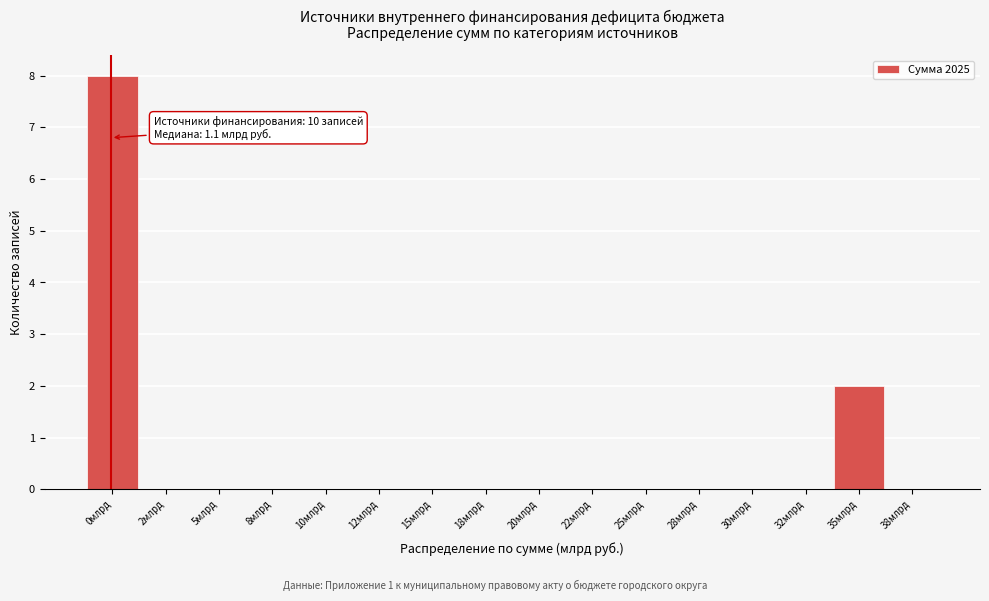

Reading left to right, transcribe all the data shown in this chart.

0млрд=8	2млрд=0	5млрд=0	8млрд=0	10млрд=0	12млрд=0	15млрд=0	18млрд=0	20млрд=0	22млрд=0	25млрд=0	28млрд=0	30млрд=0	32млрд=0	35млрд=2	38млрд=0